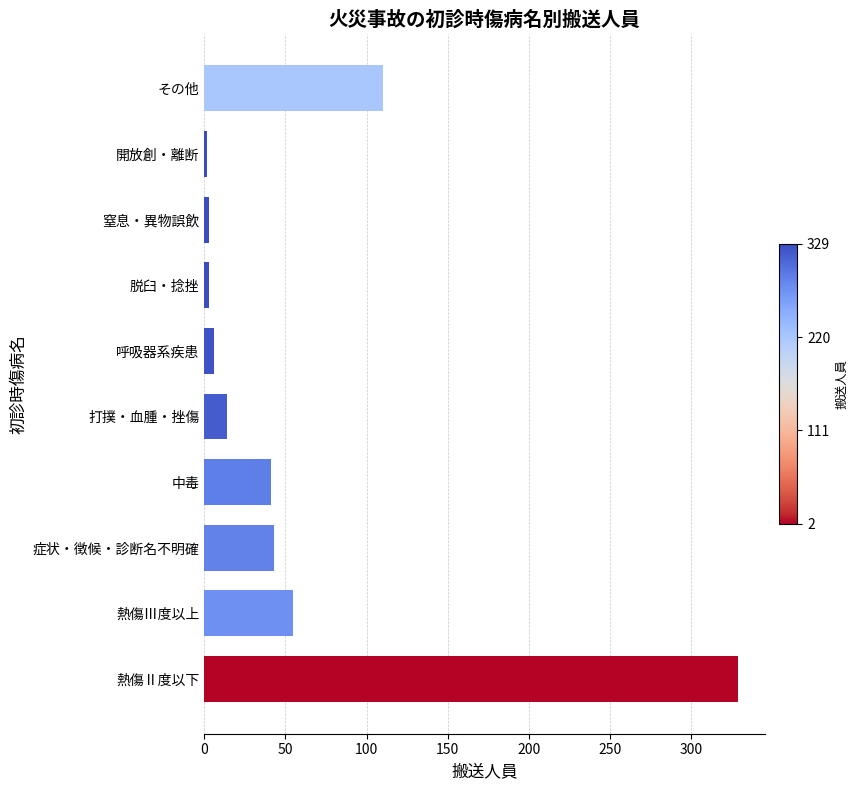

Reading right to left, transcribe all the data shown in this chart.

110	2	3	3	6	14	41	43	55	329